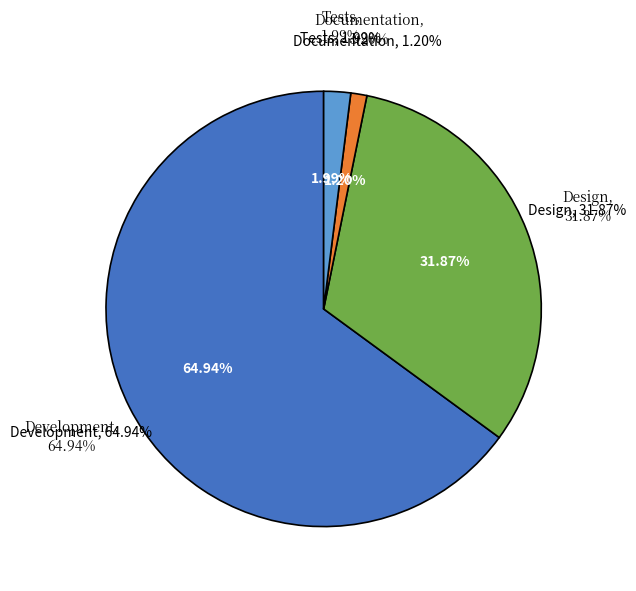

How many slices are in this pie chart?

4